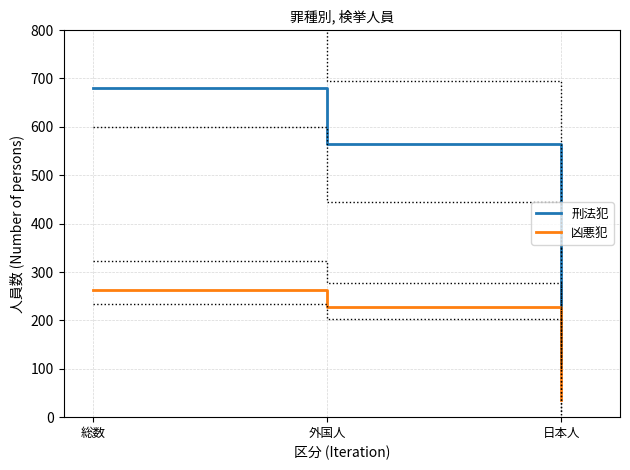

Reading left to right, transcribe all the data shown in this chart.

刑法犯: 680	565	115
凶悪犯: 263	227	36